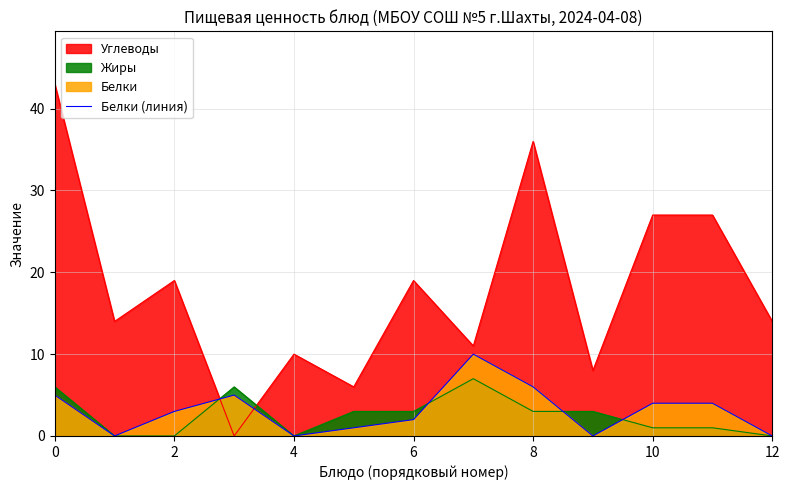

What is the greatest value displayed?

43